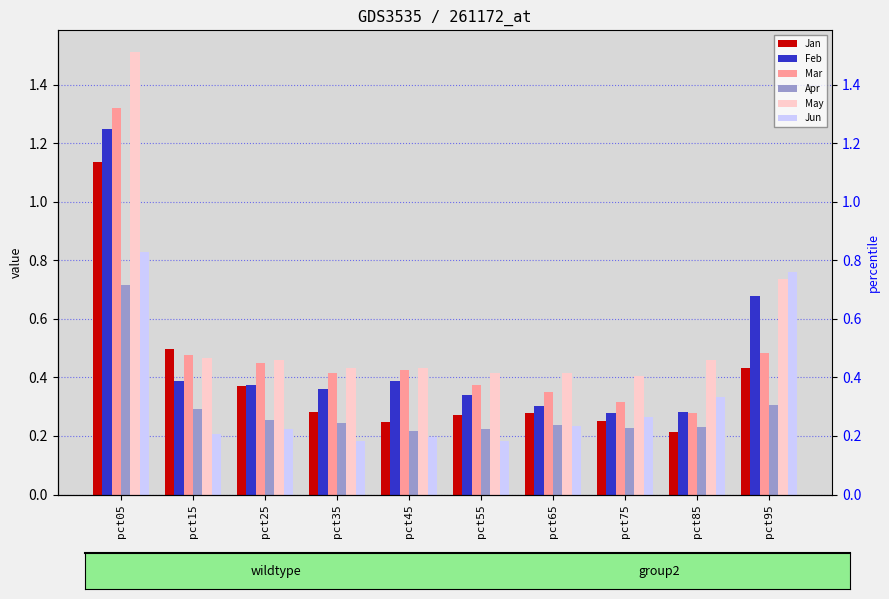

At which label does Mar reach its peak?

pct05